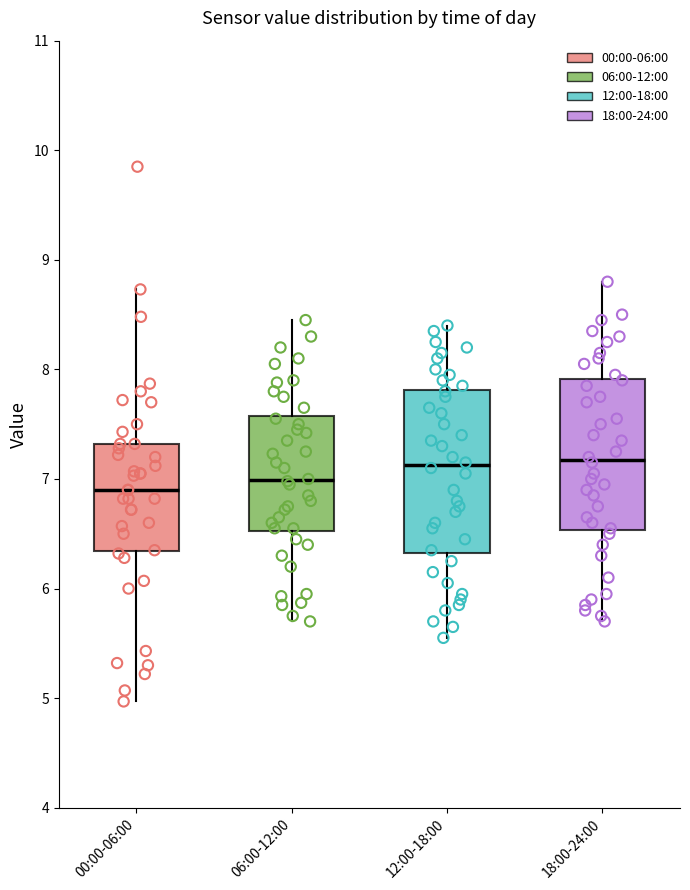

Reading left to right, read every box against the y-axis: the position of its median line, the range the box covers, and the ends of its whiskers. The values are not printed on the chart, so give them approximately, as read against the axis.

00:00-06:00: median 6.9, box 6.3 to 7.3, whiskers 5.0 to 8.7
06:00-12:00: median 7.0, box 6.5 to 7.6, whiskers 5.7 to 8.5
12:00-18:00: median 7.1, box 6.3 to 7.8, whiskers 5.6 to 8.4
18:00-24:00: median 7.2, box 6.5 to 7.9, whiskers 5.7 to 8.8